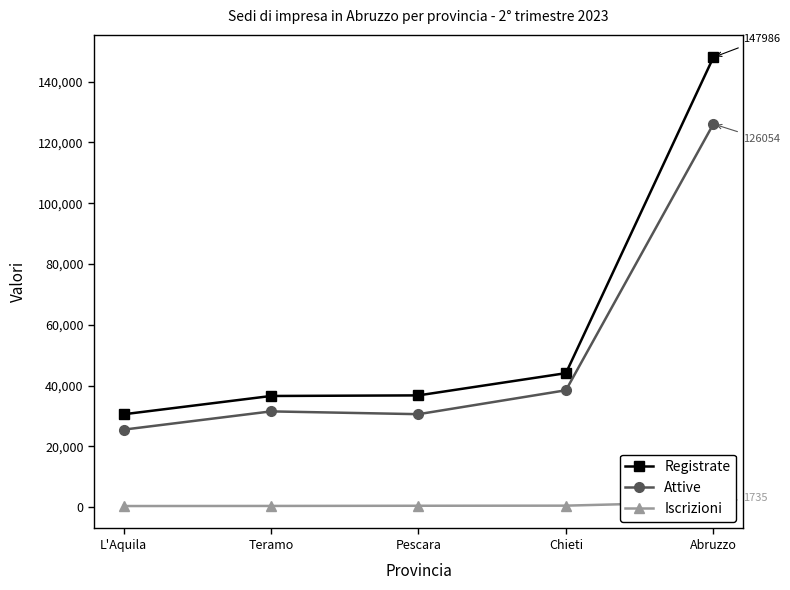

Where is Attive nearest to the value 75776?

Chieti